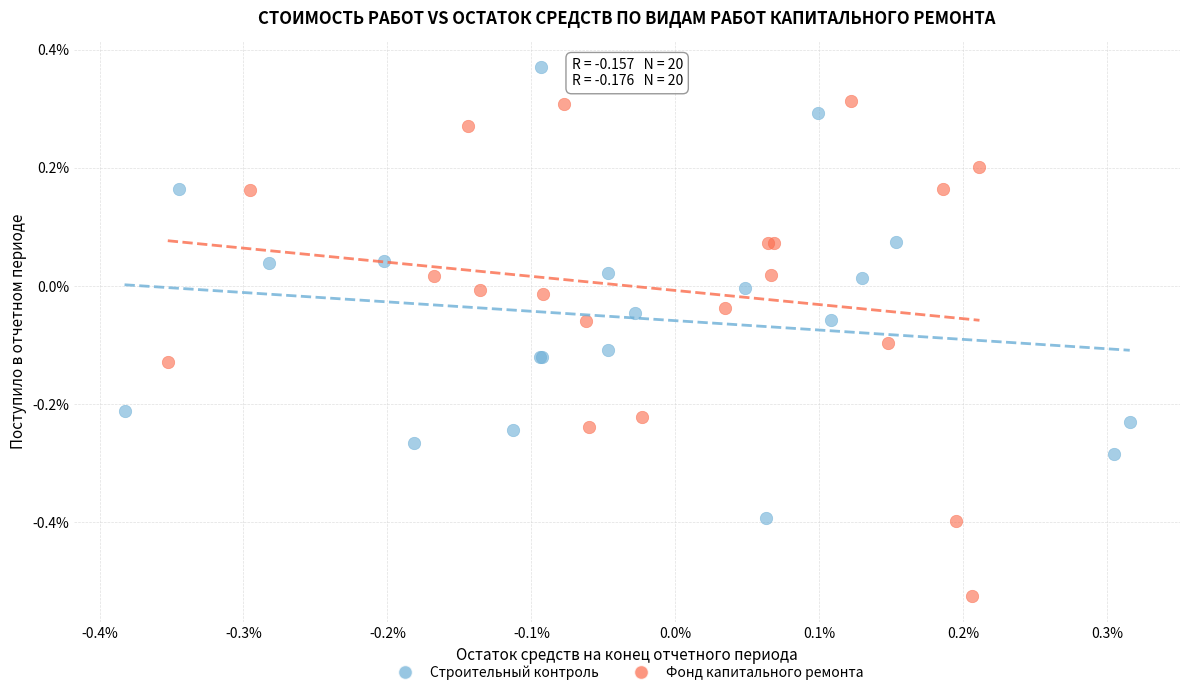

Which series contains the lowest Y value?

Фонд капитального ремонта